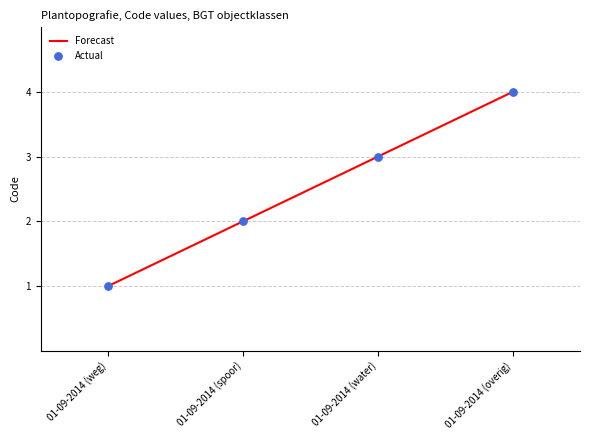

The chart shows a value of 3 at 01-09-2014 (water). True or false?

True